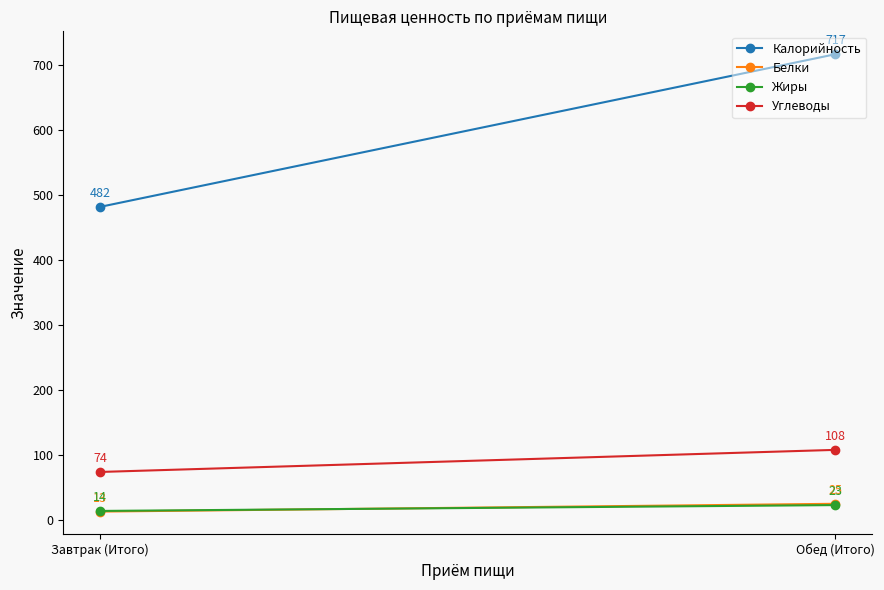

Which series has the largest range (max minus min)?

Калорийность